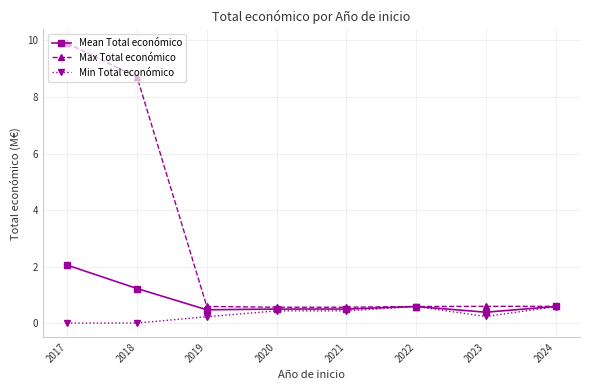

True or false: Min Total económico has more than 2 points higher than both neighbors.

False